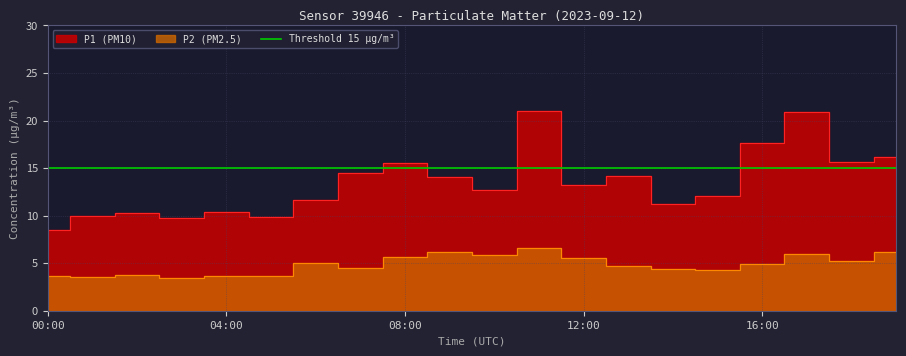

In P1, how many points are lower than both neighbors (excluding endpoints)?

6